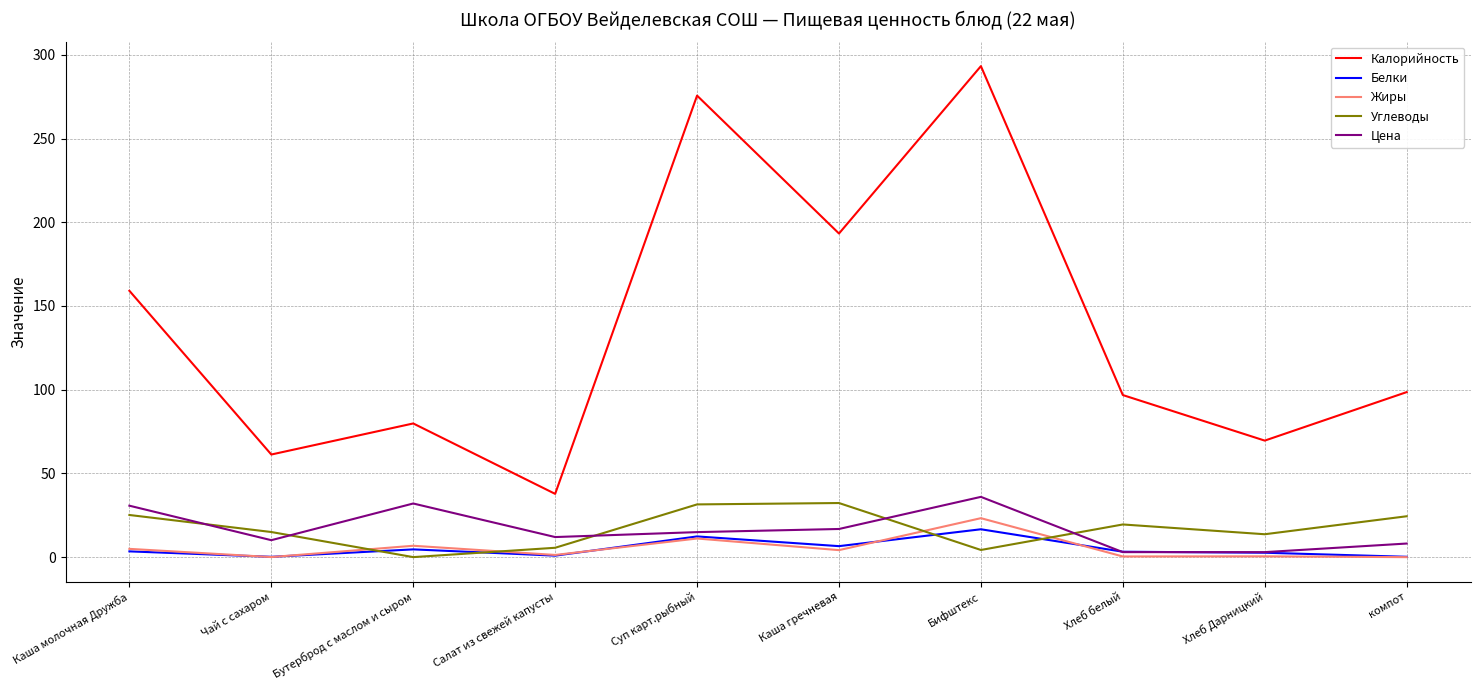

At which category does Цена reach its first local peak?

Бутерброд с маслом и сыром